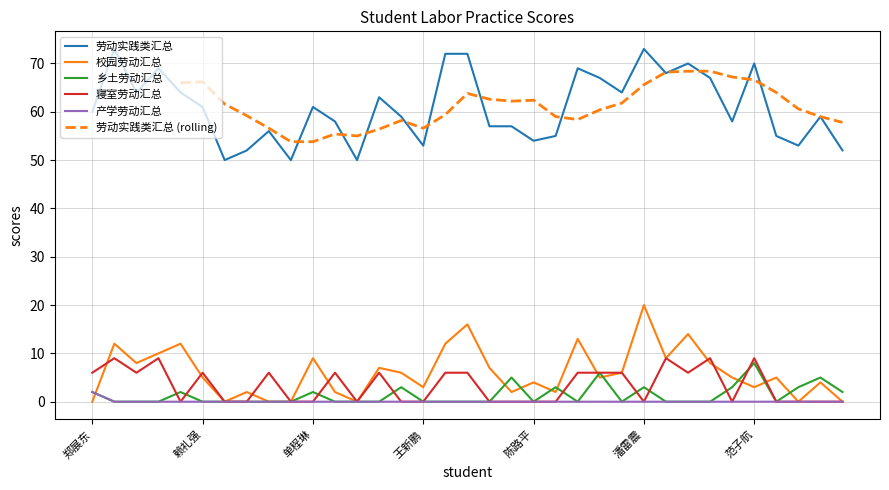

Which series has the largest total across all categories?

劳动实践类汇总